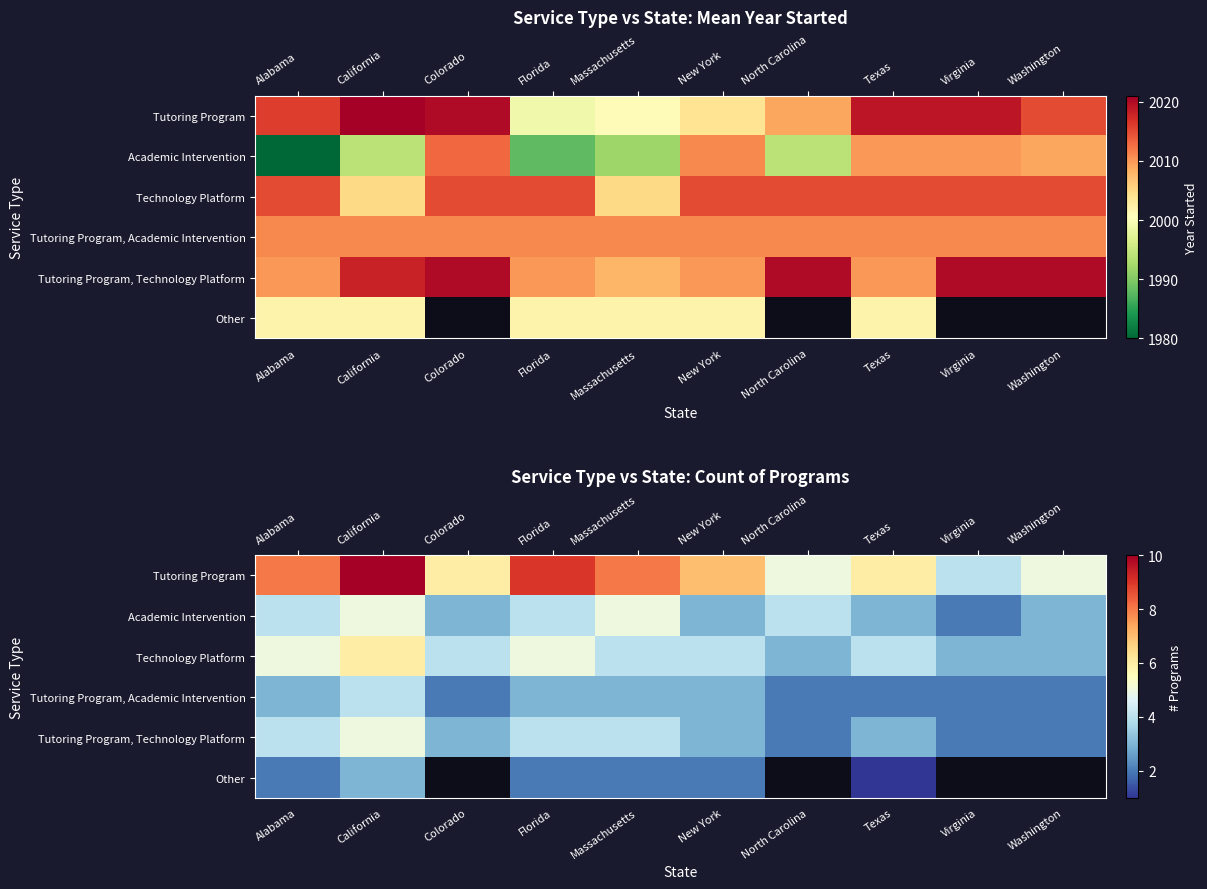

The Tutoring Program series shows 3.0 at Washington. True or false?

False